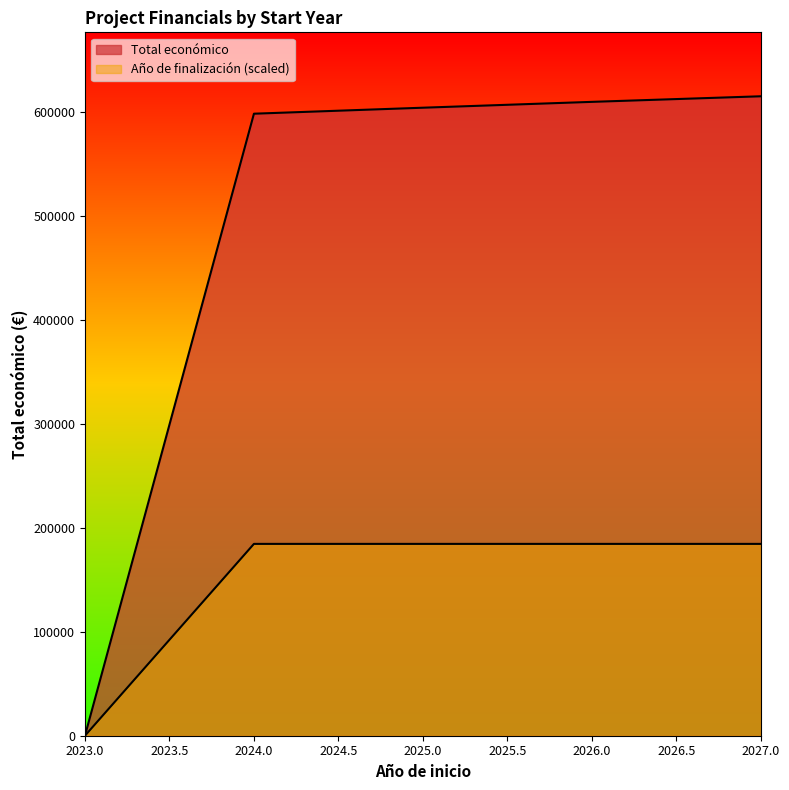

Count the number of data series in this chart.

2